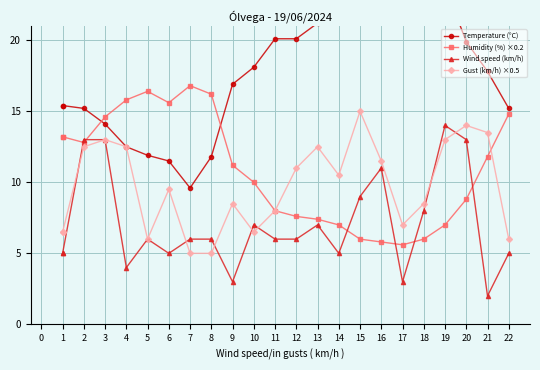

What is the maximum value shown in the chart?

24.4